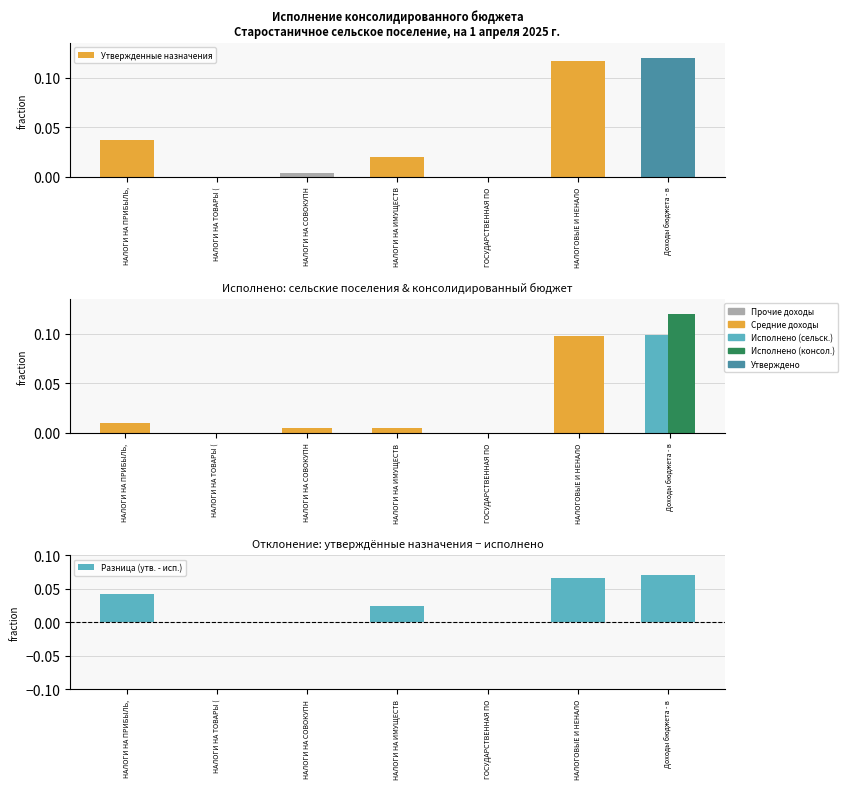

Which series has the largest range (max minus min)?

Исполнено (консолидированный)